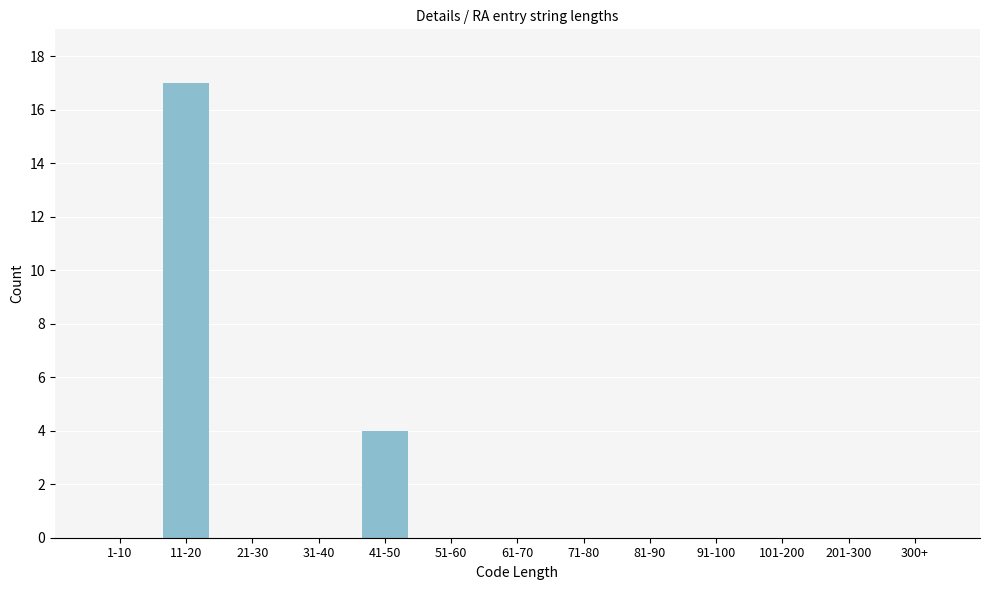

Reading left to right, what are all the values shown in this chart?

1-10=0	11-20=17	21-30=0	31-40=0	41-50=4	51-60=0	61-70=0	71-80=0	81-90=0	91-100=0	101-200=0	201-300=0	300+=0